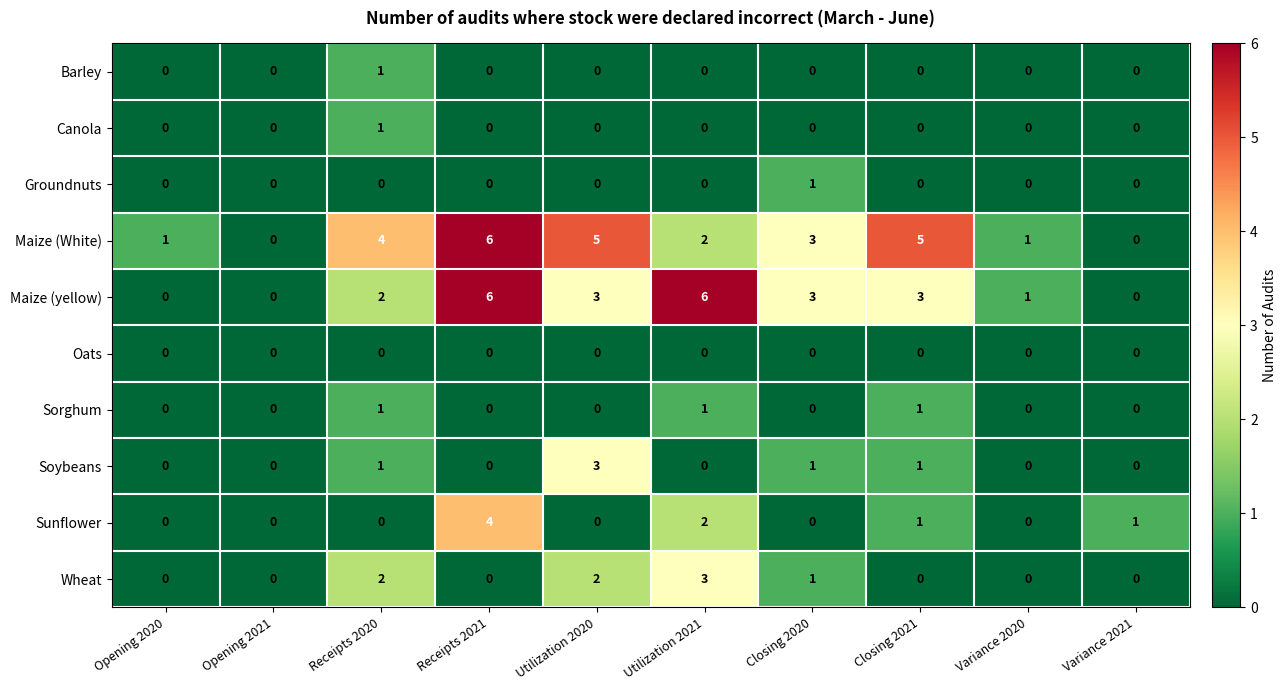

What is the spread (max minus min) of values at Utilization 2021?

6